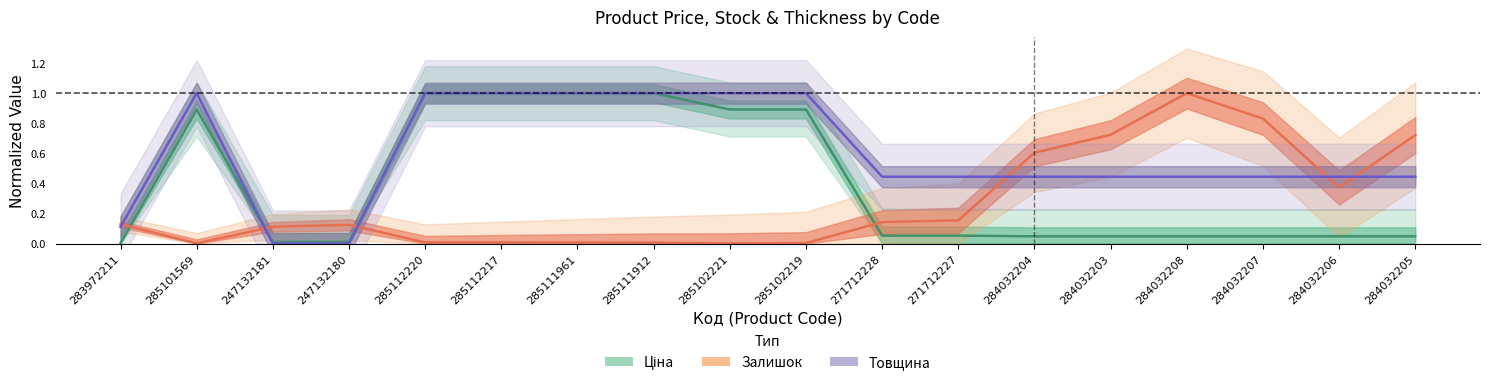

Where is the first local maximum for Ціна?

285101569